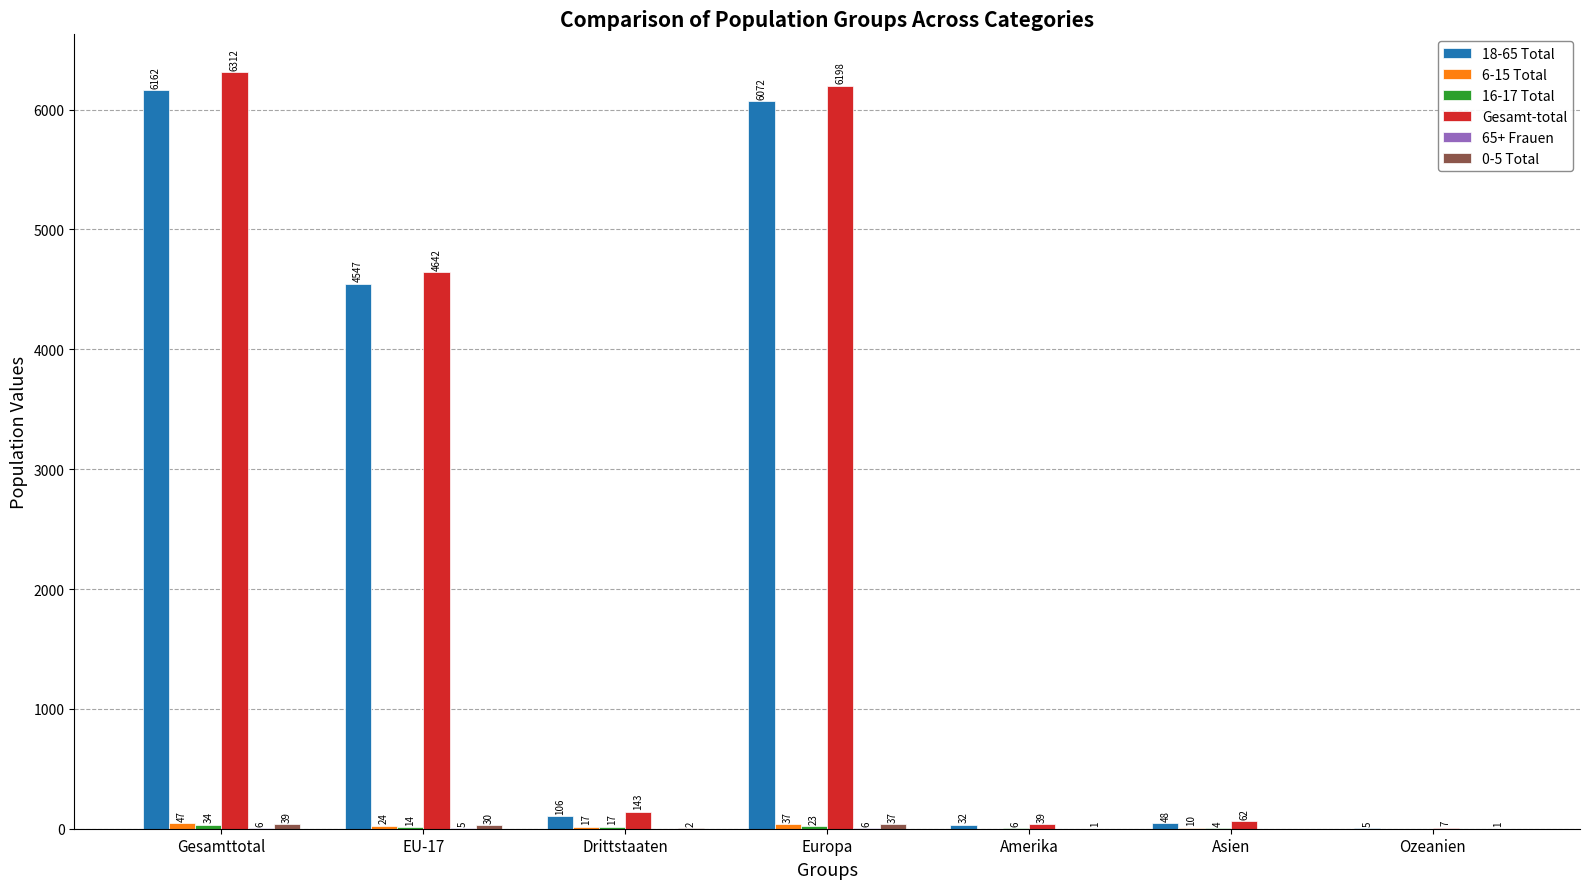

Between Drittstaaten and Ozeanien, which series saw the biggest shift?

Gesamt-total